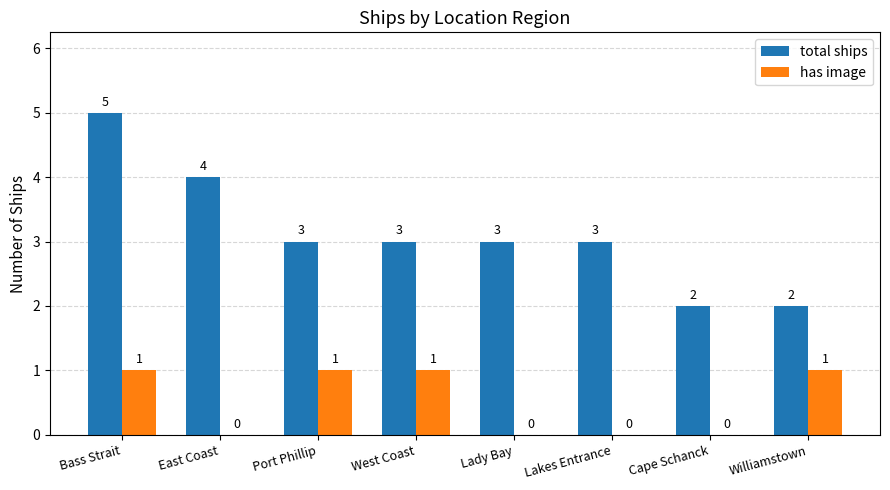

Reading left to right, transcribe all the data shown in this chart.

total ships: Bass Strait=5	East Coast=4	Port Phillip=3	West Coast=3	Lady Bay=3	Lakes Entrance=3	Cape Schanck=2	Williamstown=2
has image: Bass Strait=1	East Coast=0	Port Phillip=1	West Coast=1	Lady Bay=0	Lakes Entrance=0	Cape Schanck=0	Williamstown=1